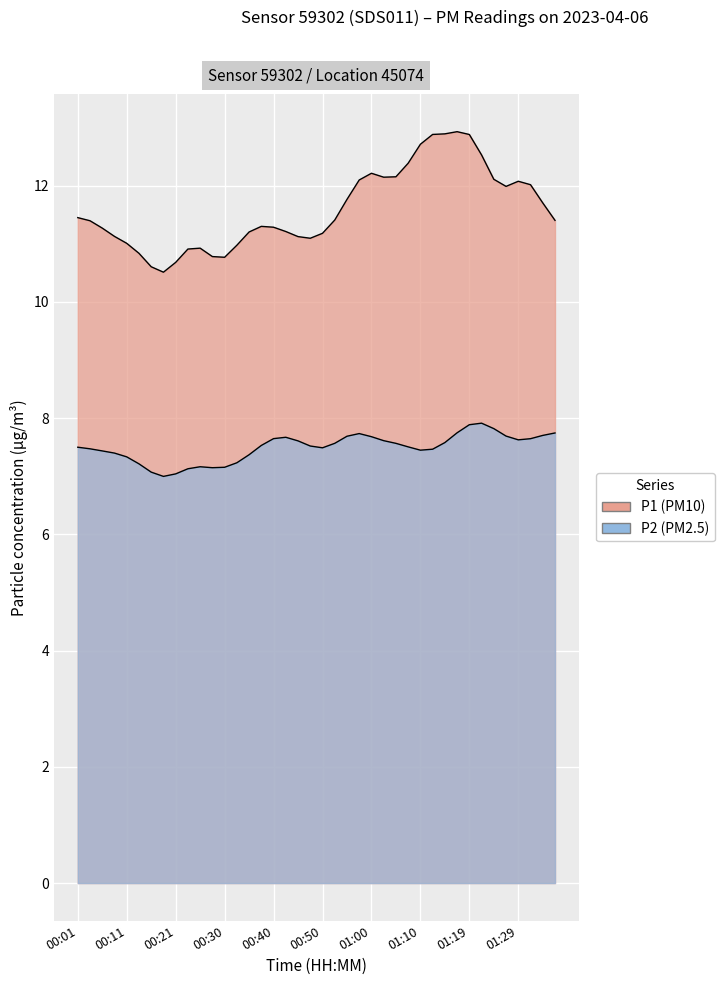

How many lines are shown in the chart?

2